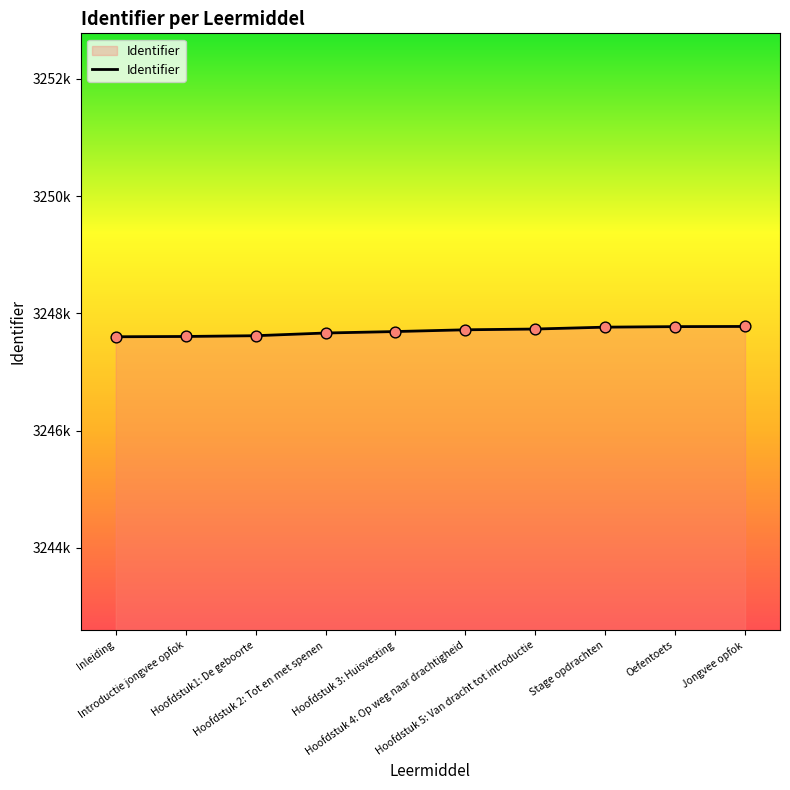

Which has a higher value, Hoofdstuk 2: Tot en met spenen or Jongvee opfok?

Jongvee opfok